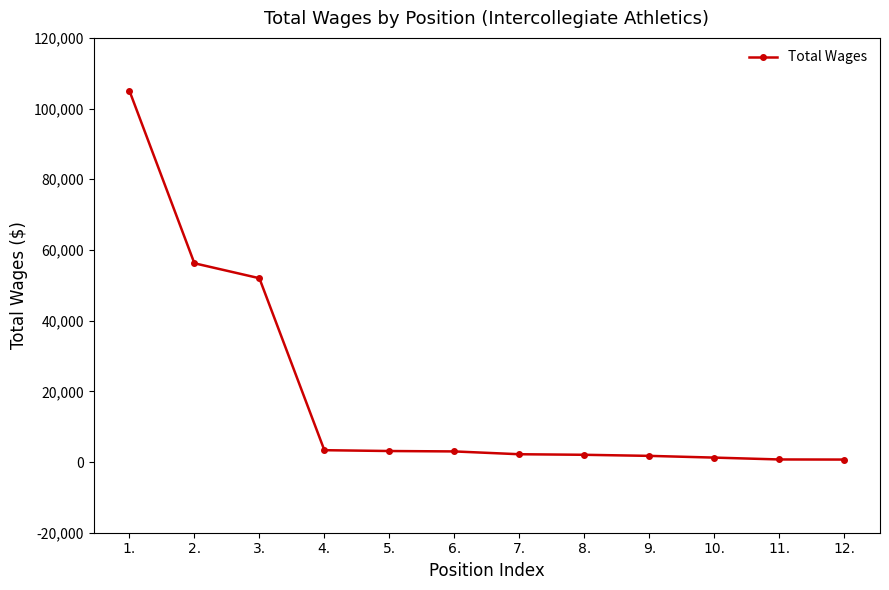

Does the chart display data point markers on the line(s)?

Yes